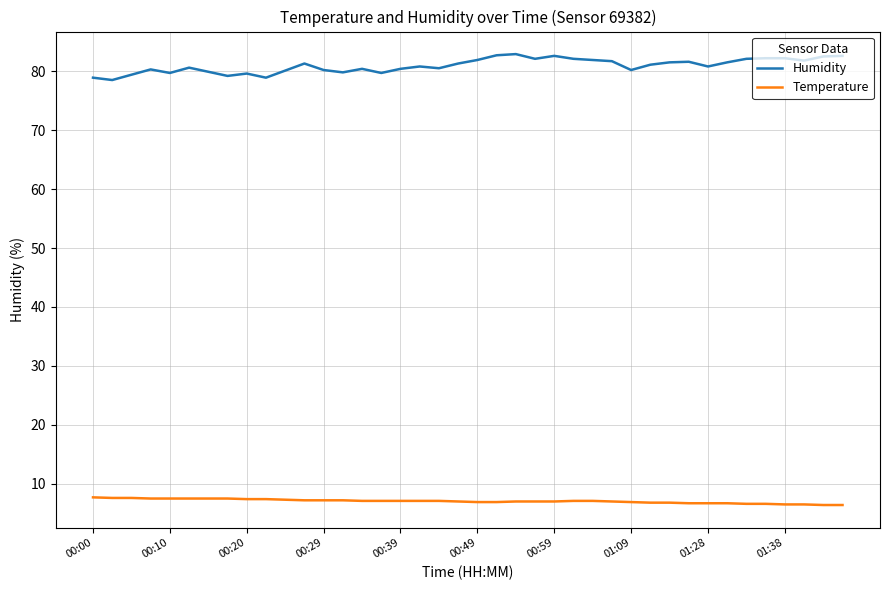

What is the highest value of the Humidity series?

82.9